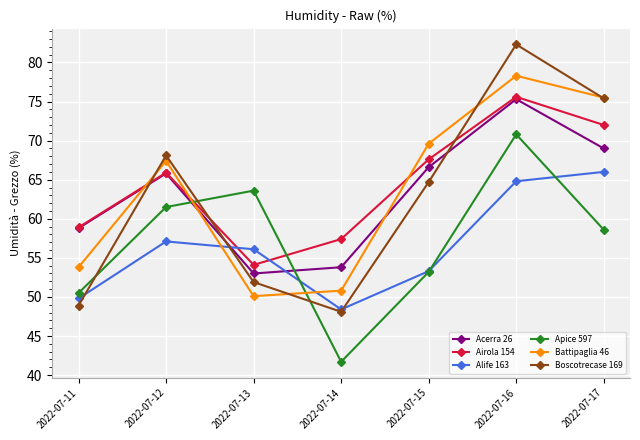

Which series has the widest spread of values?

Boscotrecase 169